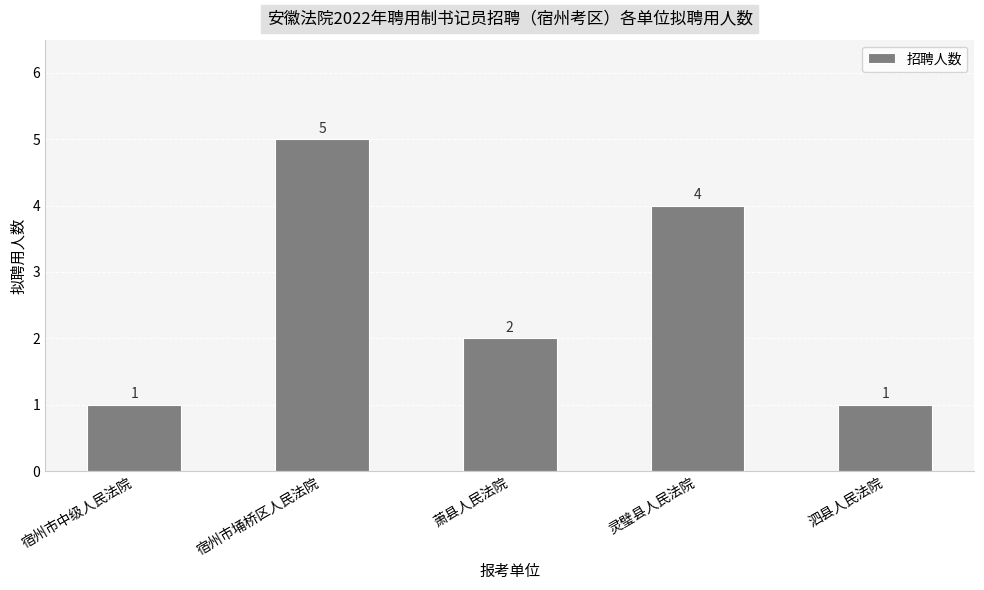

Count the values in the range 1 to 4.

4